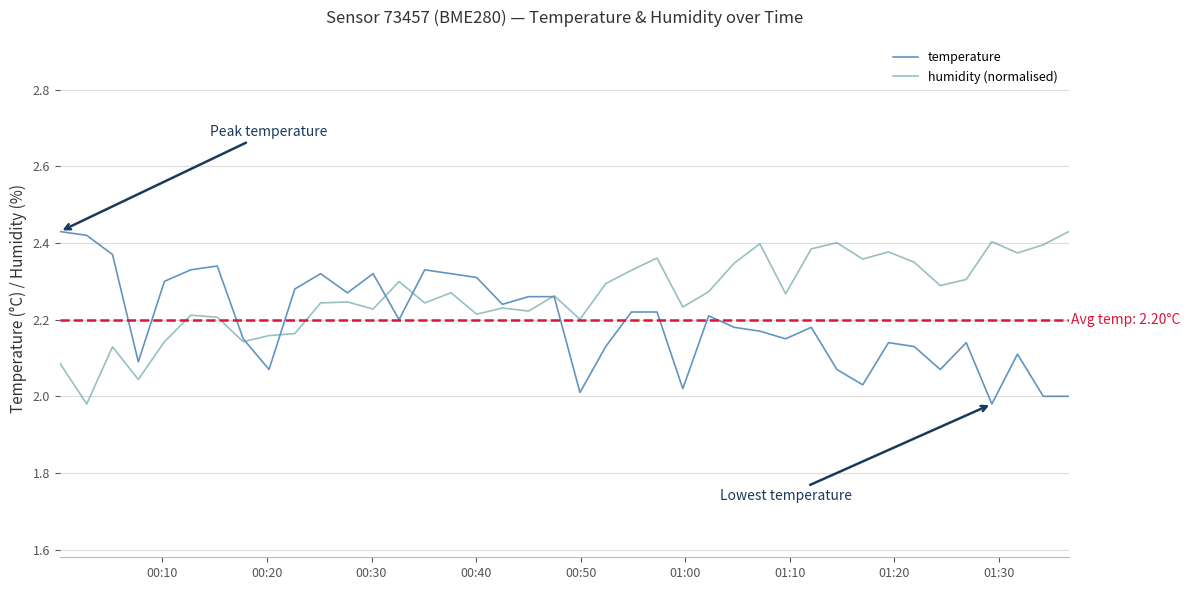

Rank the series by their average value, from lowest to highest.

temperature, humidity (normalised)